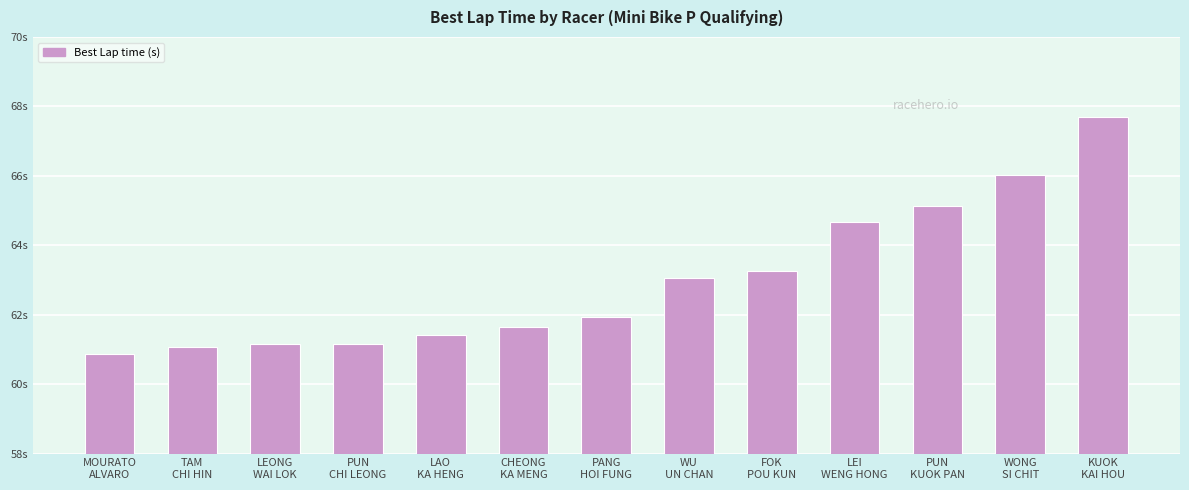

How many categories are shown in the chart?

13